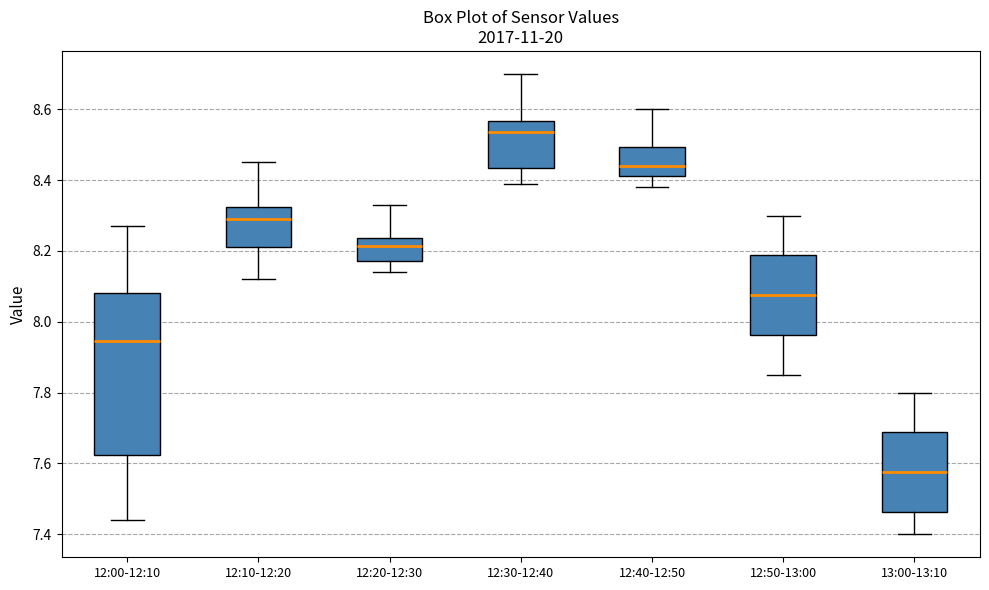

Reading left to right, transcribe this box plot: for each box, give where its median line is, the range the box spans, and where its two whiskers end, as read against the y-axis. The values are not printed on the chart, so give them approximately, as read against the axis.

12:00-12:10: median 7.94, box 7.62 to 8.08, whiskers 7.44 to 8.28
12:10-12:20: median 8.30, box 8.22 to 8.32, whiskers 8.12 to 8.46
12:20-12:30: median 8.22, box 8.18 to 8.24, whiskers 8.14 to 8.34
12:30-12:40: median 8.54, box 8.44 to 8.56, whiskers 8.40 to 8.70
12:40-12:50: median 8.44, box 8.42 to 8.50, whiskers 8.38 to 8.60
12:50-13:00: median 8.08, box 7.96 to 8.18, whiskers 7.86 to 8.30
13:00-13:10: median 7.58, box 7.46 to 7.68, whiskers 7.40 to 7.80